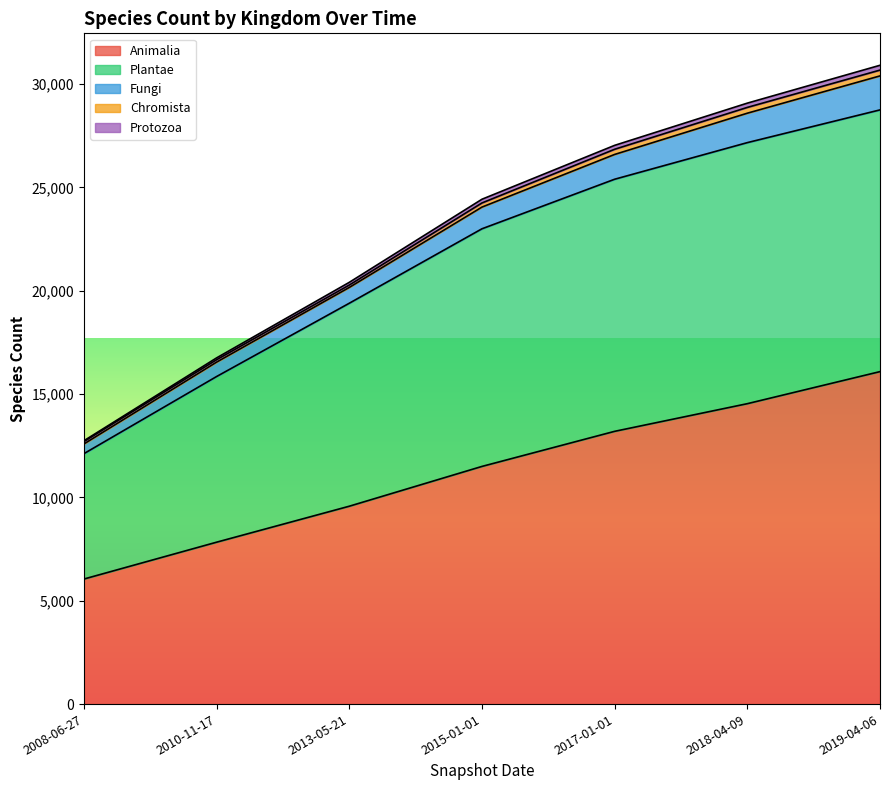

How many lines are shown in the chart?

5